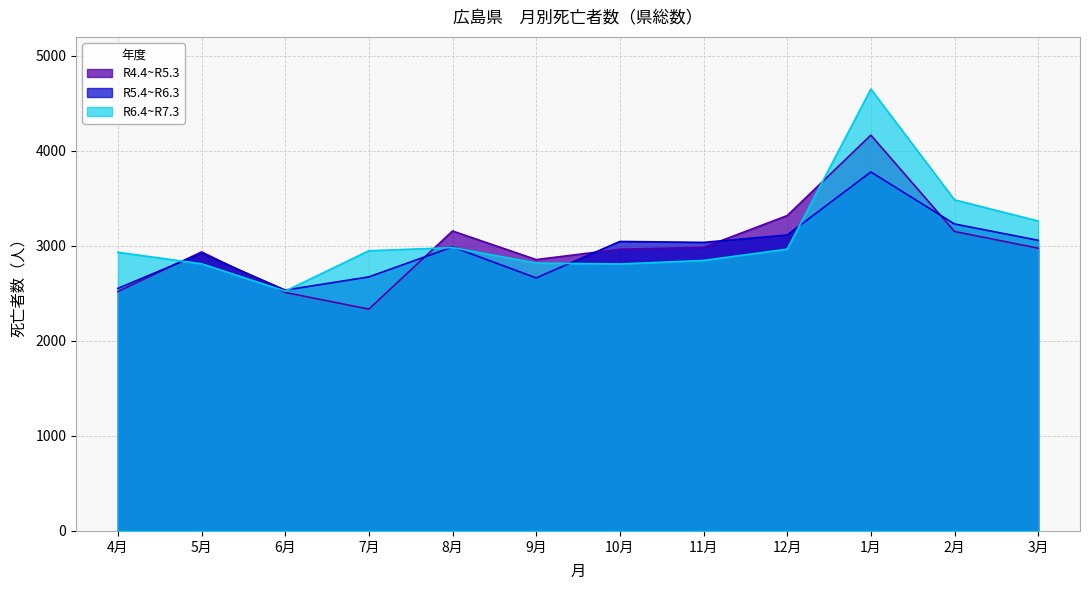

What is the highest value of the R4.4~R5.3 series?

4166